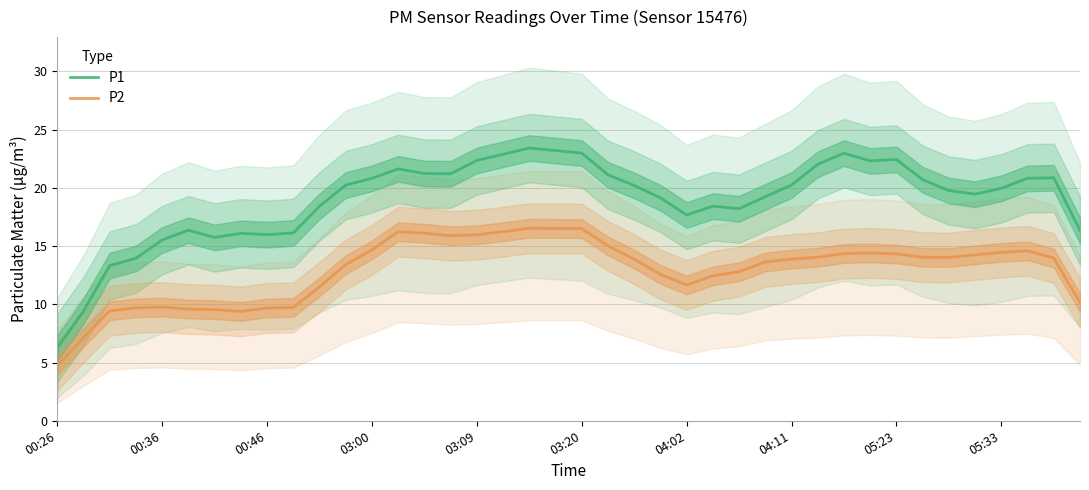

The value of P1 at 00:26 is 3.5. True or false?

False